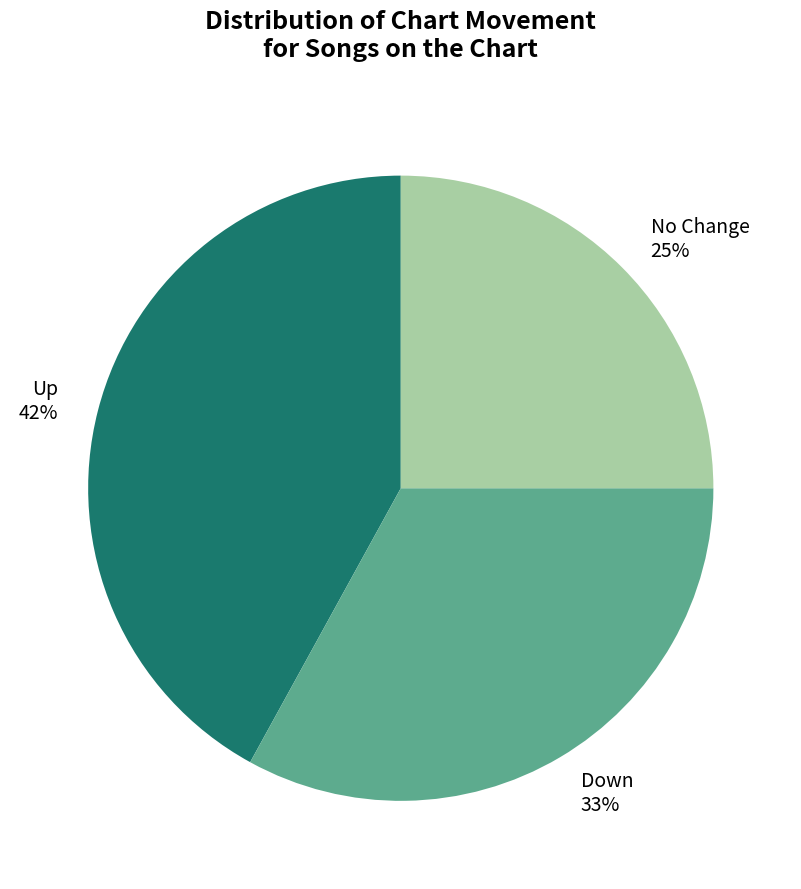

To the nearest percent, what is the average slice percentage?

33%